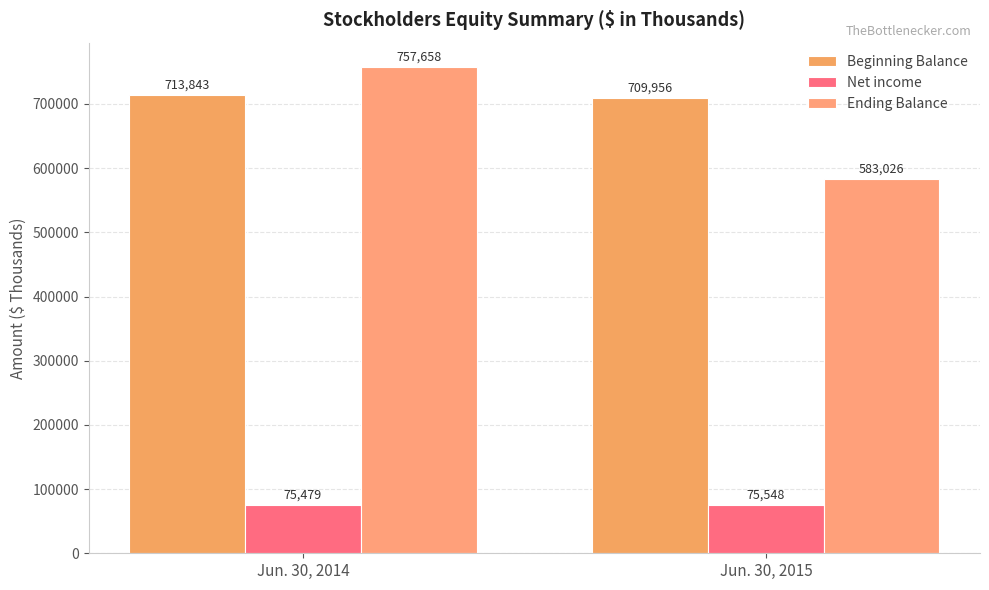

What is the maximum value for Beginning Balance?

713843